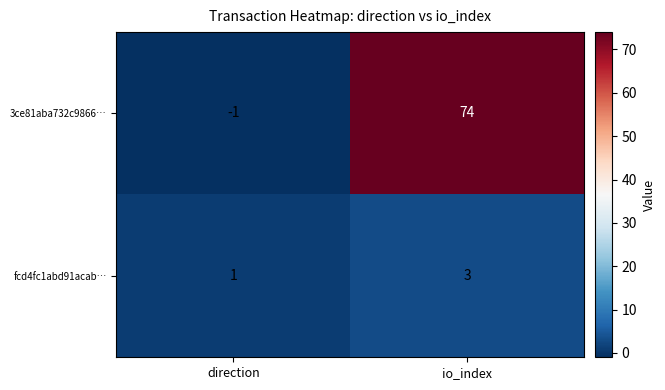

Which series has the largest range (max minus min)?

3ce81aba732c9866…